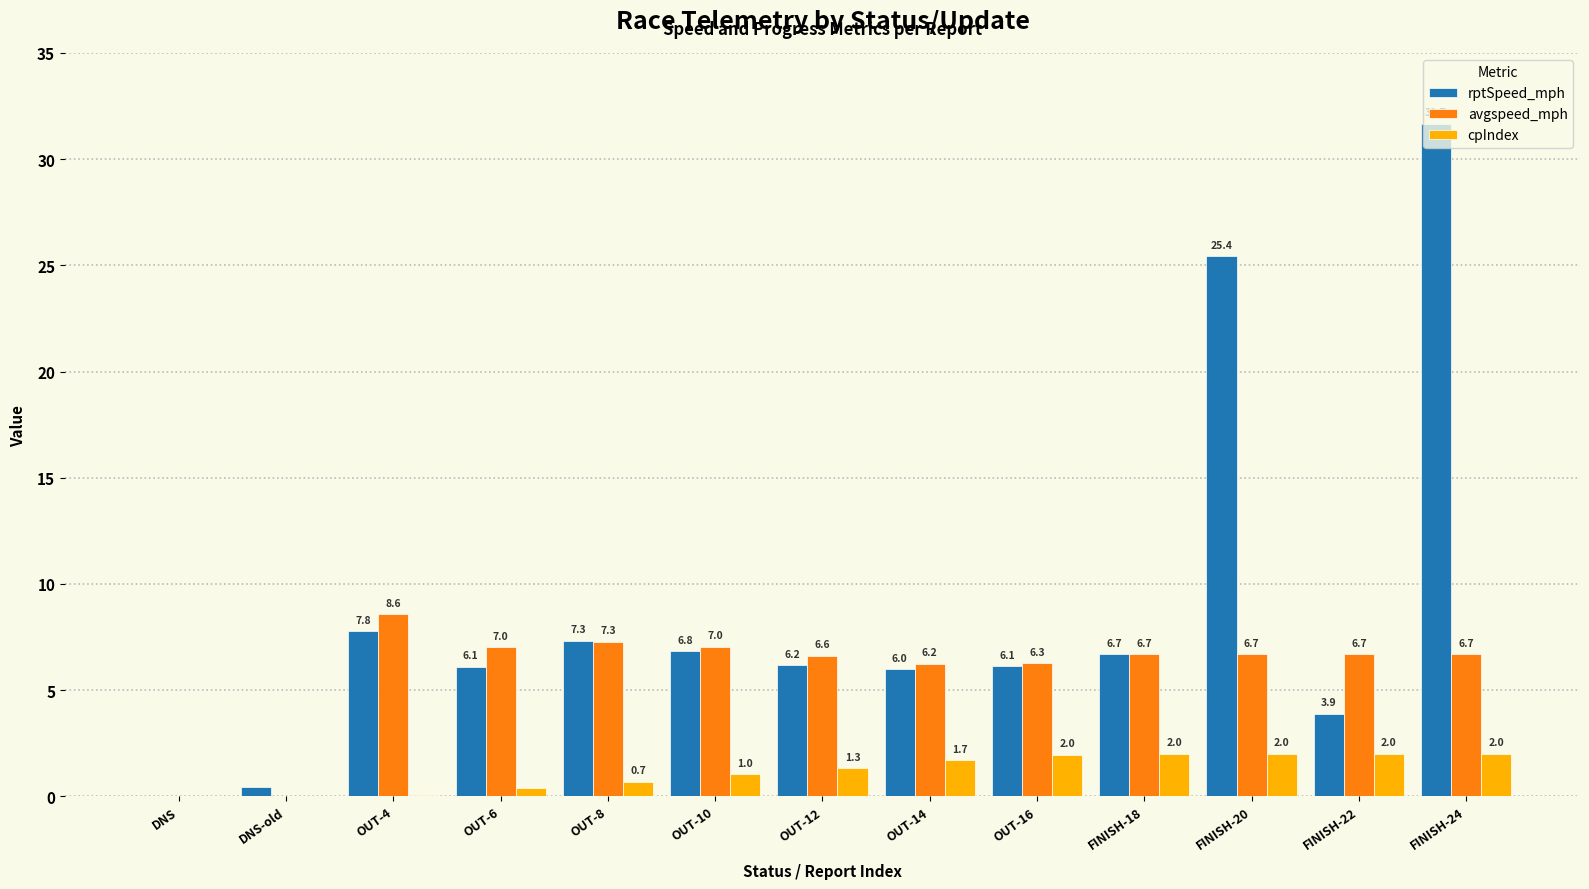

Is the value of avgspeed_mph at OUT-10 greater than the value of rptSpeed_mph at OUT-14?

Yes